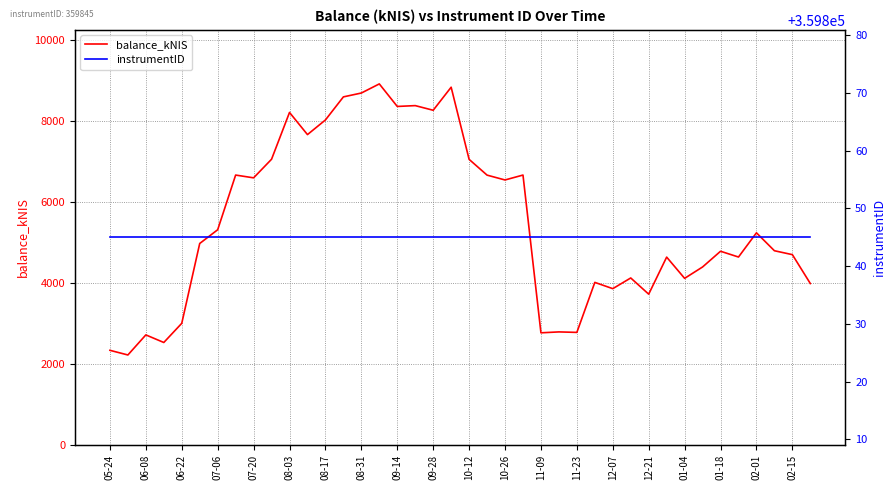

What is the total value across all series at 23?

366514.8